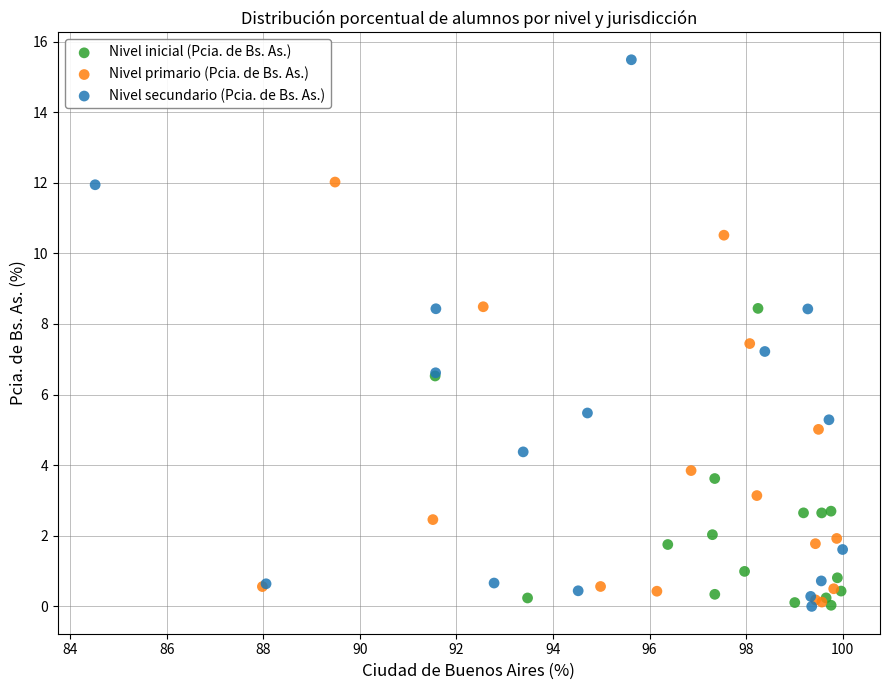

Which series has the largest Y range (max minus min)?

Nivel secundario (Pcia. de Bs. As.)